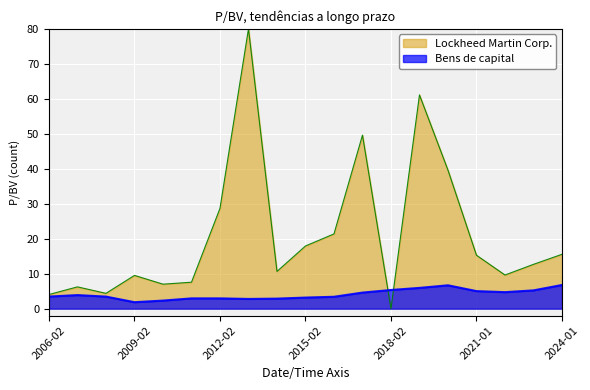

Reading right to left, extract all data points from this chart.

6.8	5.2	4.7	5.0	6.7	5.9	5.3	4.6	3.4	3.2	2.9	2.8	2.9	2.9	2.3	1.9	3.5	3.9	3.5